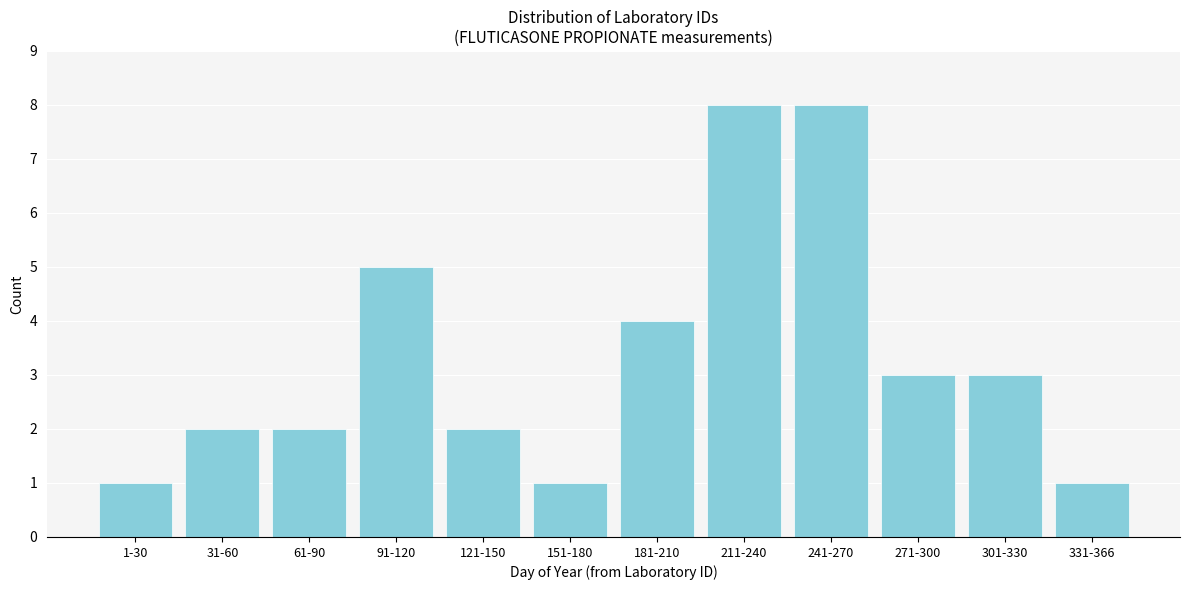

Reading right to left, extract all data points from this chart.

1	3	3	8	8	4	1	2	5	2	2	1